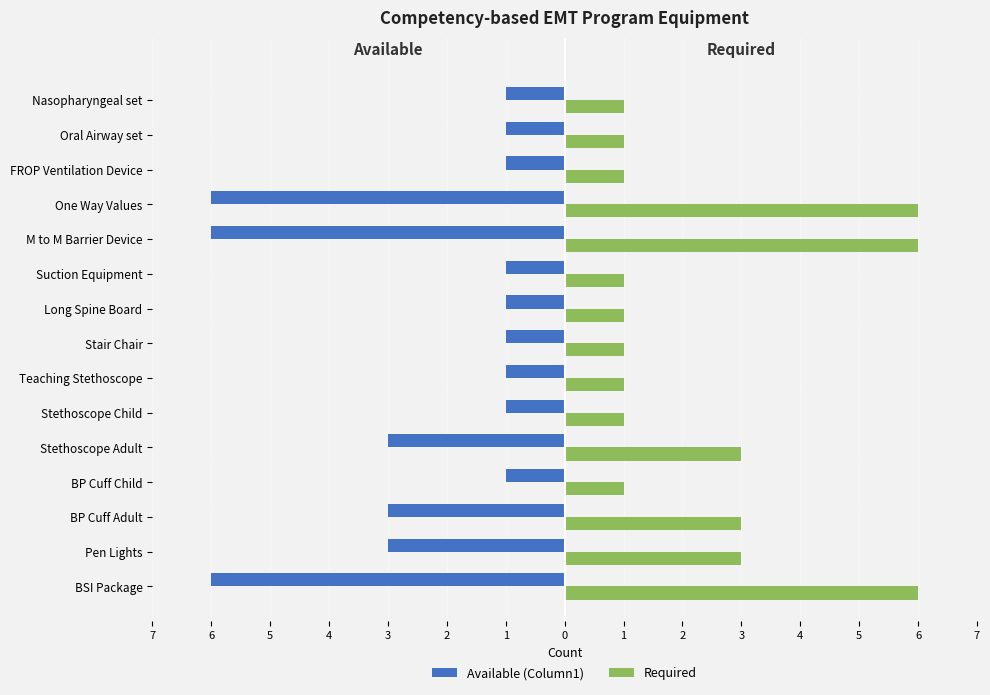

What is the highest value of the Required series?

6